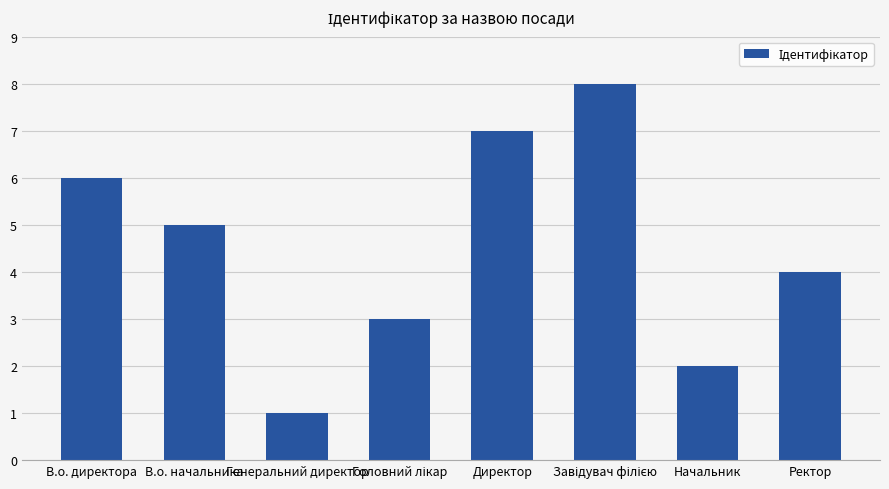

Approximately how many times larger is the value at Ректор compared to Генеральний директор?

4.0